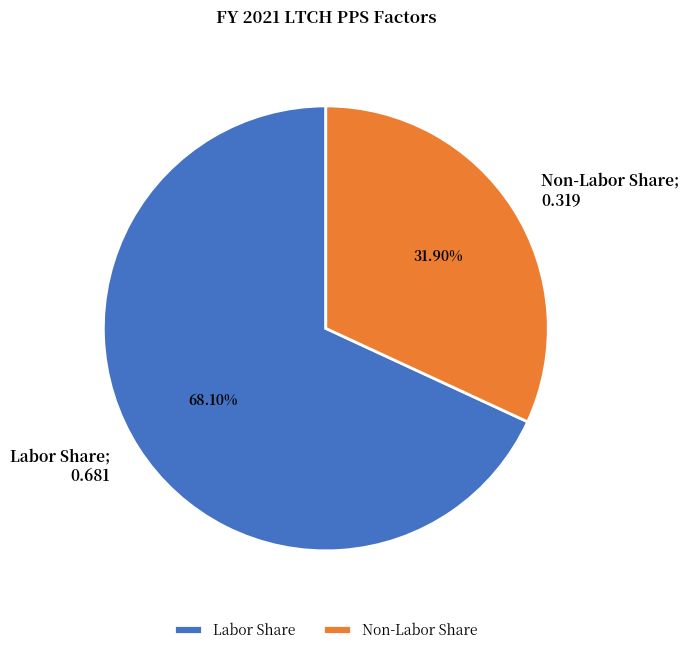

True or false: Labor Share accounts for 68% of the total.

True